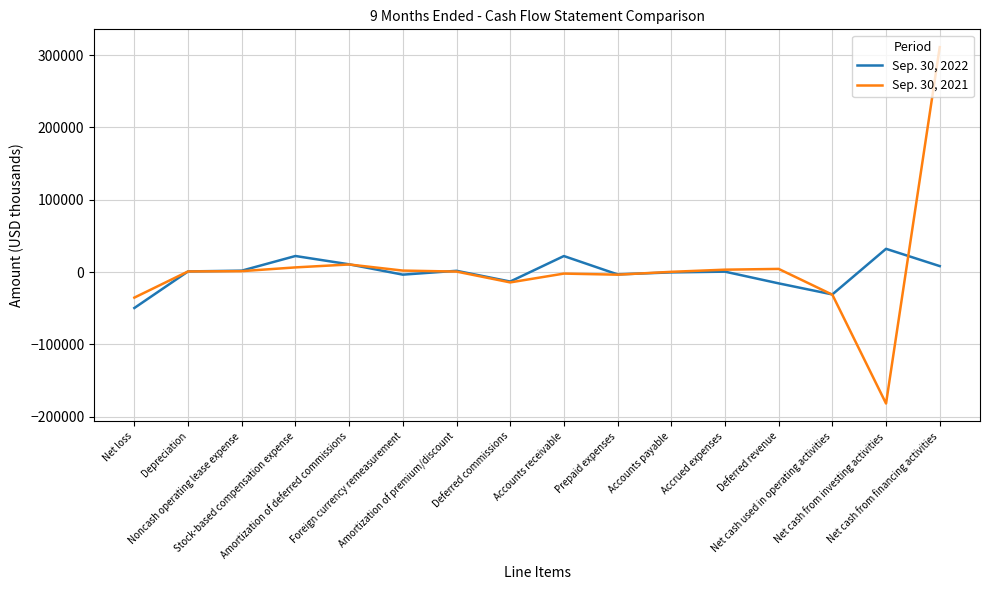

What is the sum of the Sep. 30, 2022 values at Accounts payable and Amortization of premium/discount?

1184